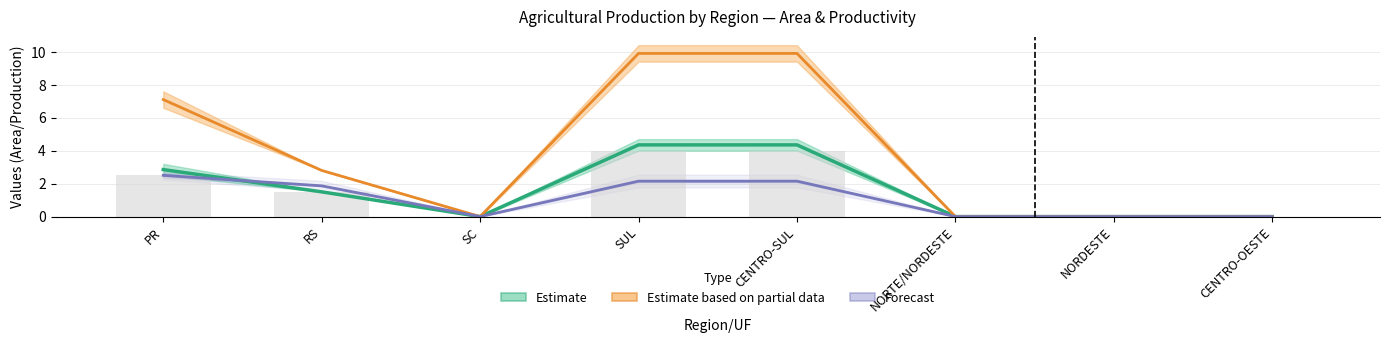

At which label is AREA_b closest to 2?

RS